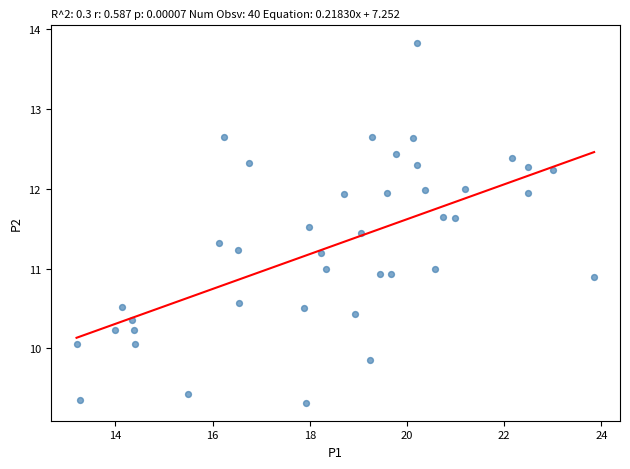

What is the range of X values (max minus min)?

10.7